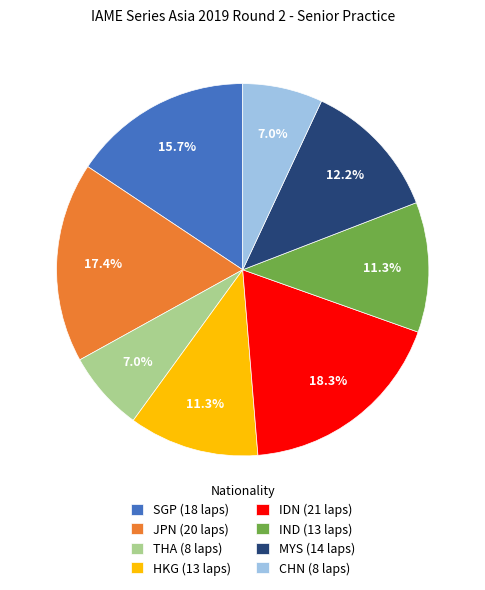

Between SGP (18 laps) and IND (13 laps), which is larger?

SGP (18 laps)